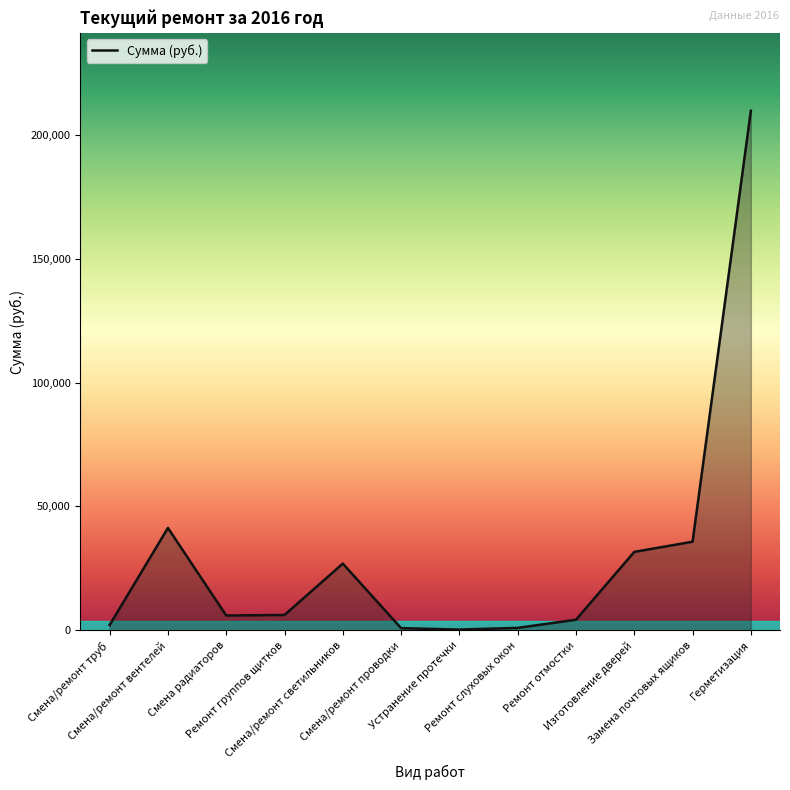

What is the sum of the values at Ремонт отмостки and Ремонт группов щитков?

10445.4